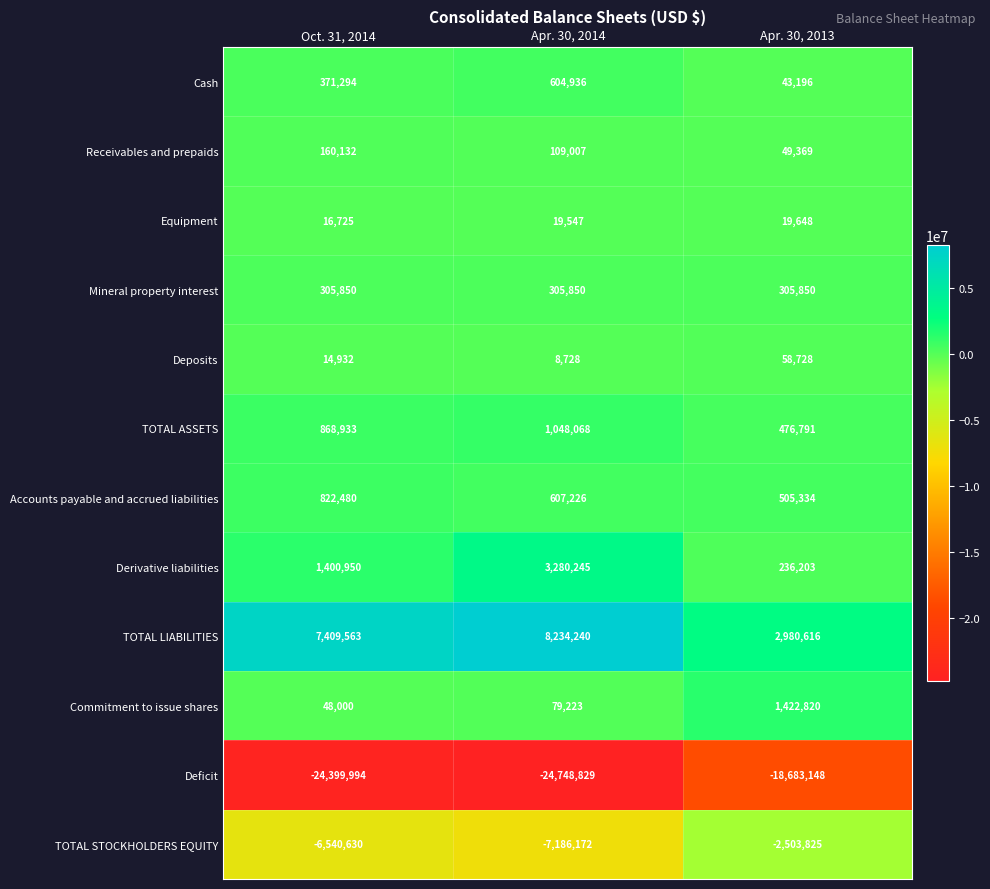

At which label does TOTAL LIABILITIES reach its minimum?

Apr. 30, 2013